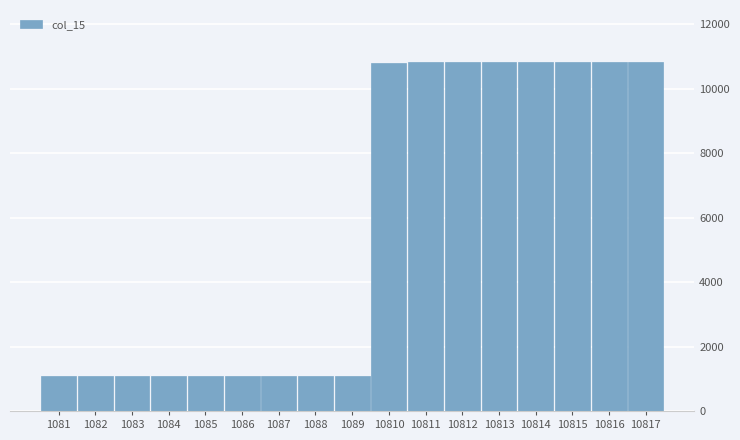

What is the change in value from 1089 to 10814?

+9725